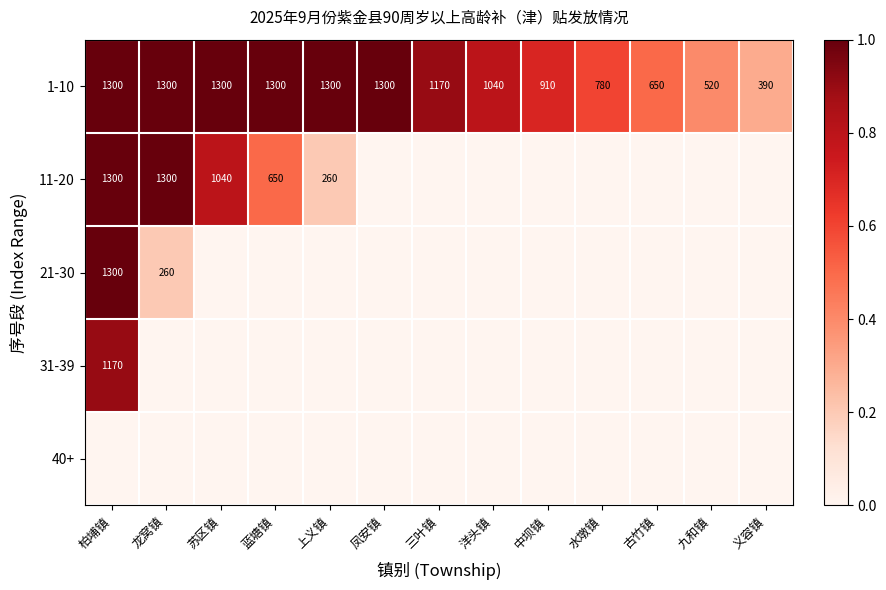

At which category is the sum across all series the highest?

柏埔镇